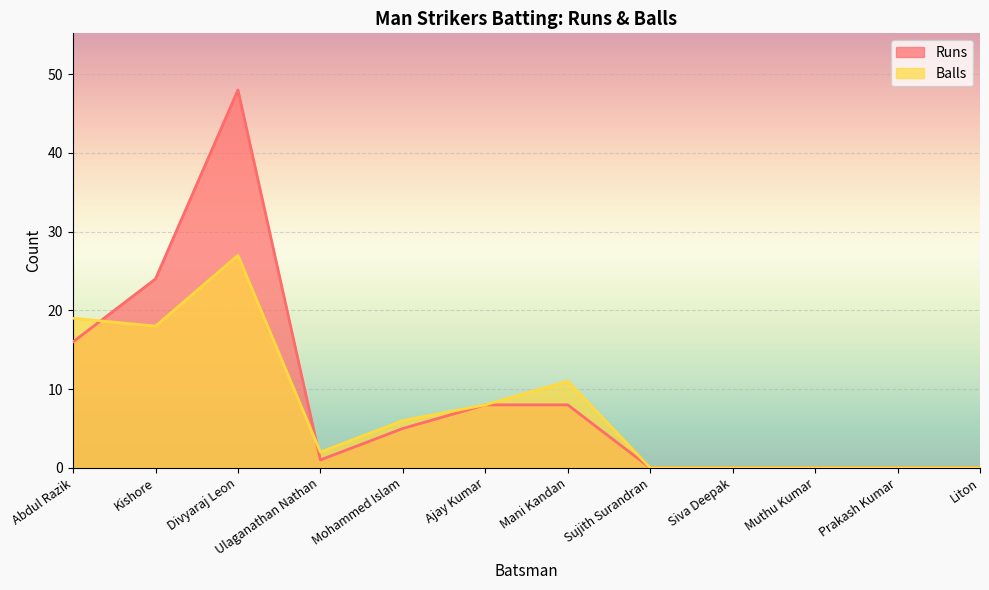

At Liton, list the series in order from smallest to largest.

Runs, Balls